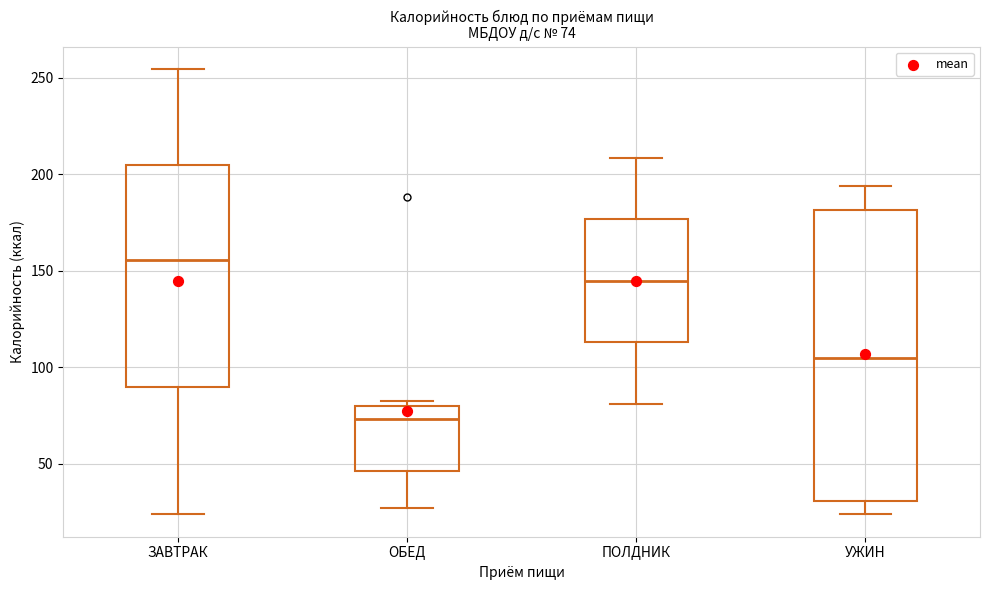

Which box's median line is the highest?

ЗАВТРАК